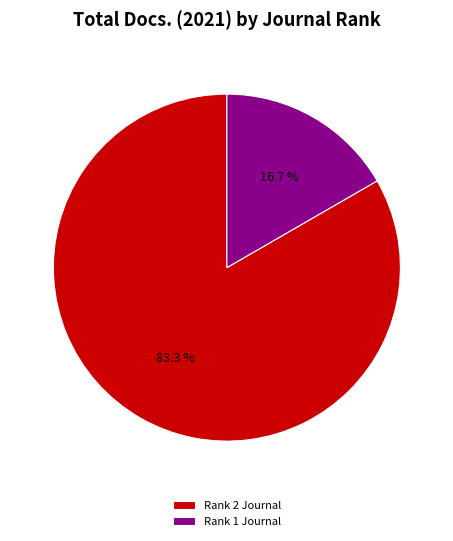

Rank the categories by value from lowest to highest.

Rank 1 Journal, Rank 2 Journal